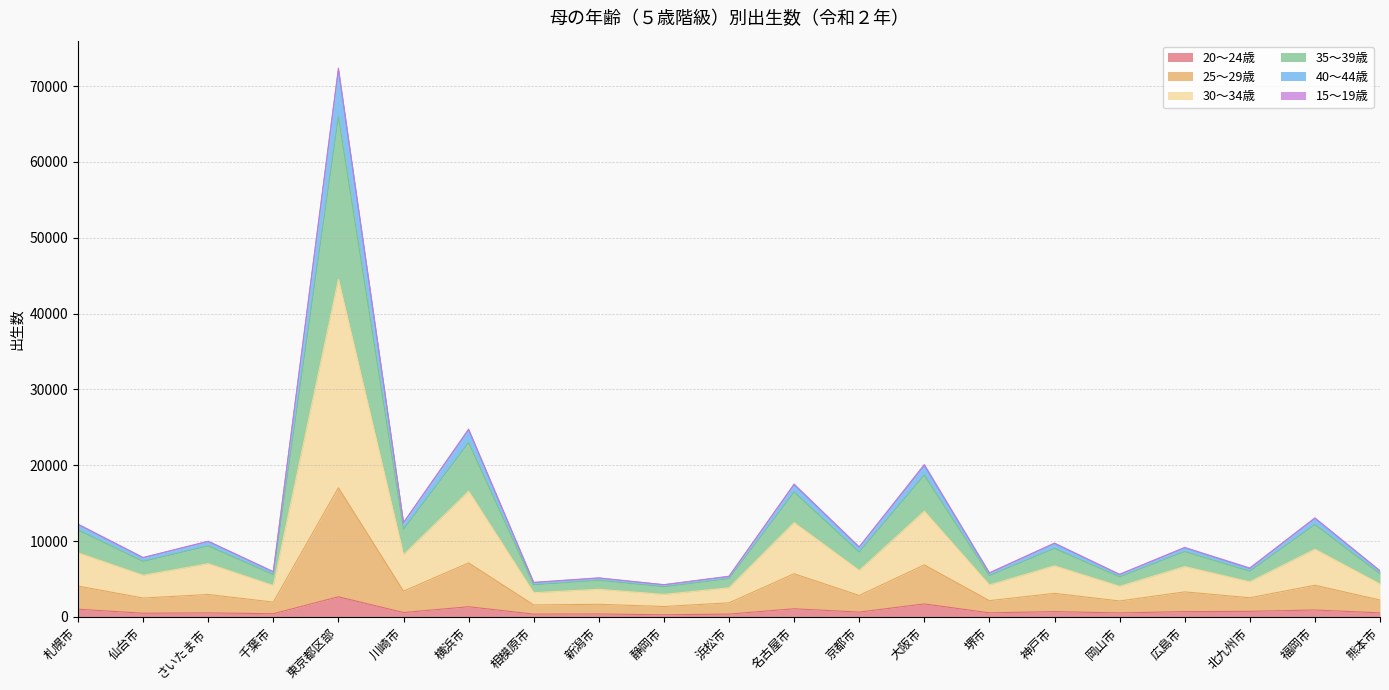

In 40～44歳, how many points are higher than both neighbors (excluding endpoints)?

9